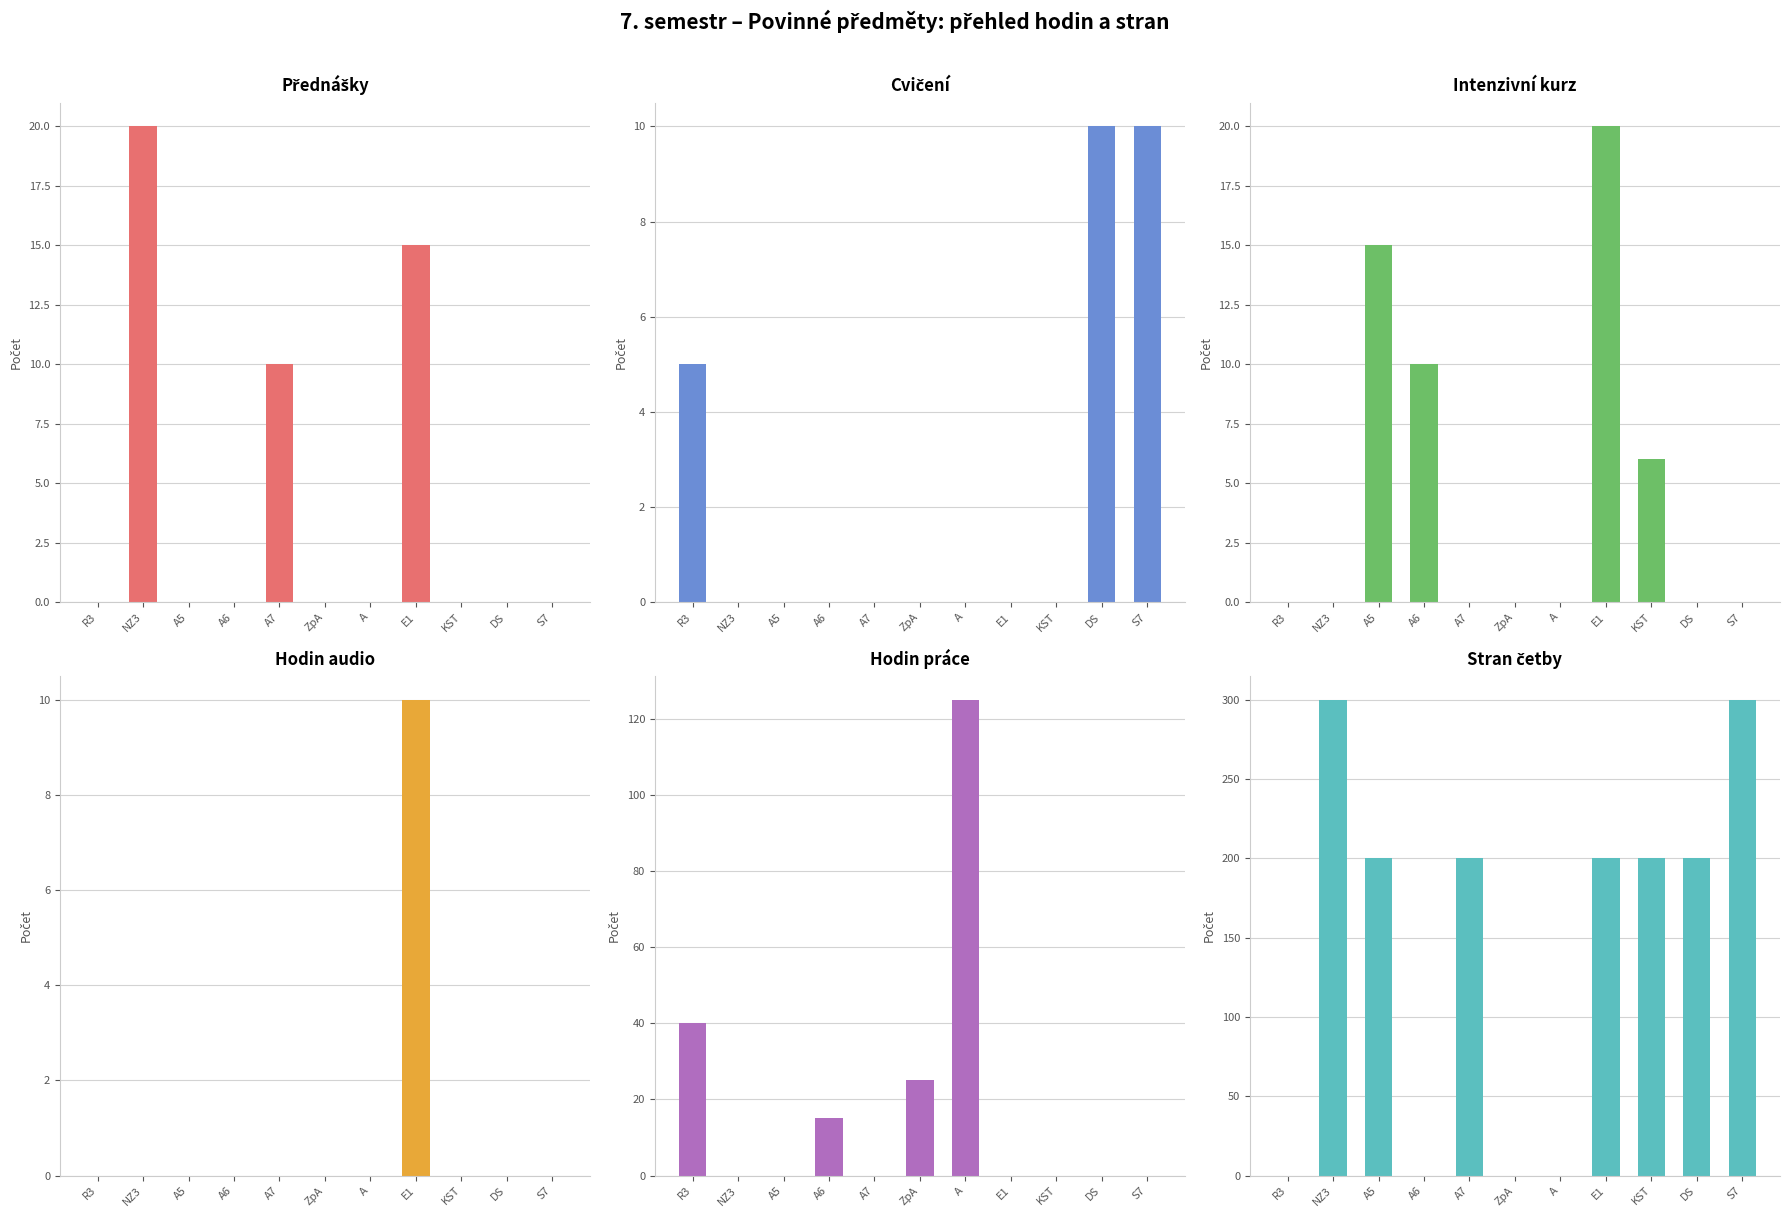

At KST, list the series in order from smallest to largest.

Přednášky, Cvičení, Hodin audio, Hodin práce, Intenzivní kurz, Stran četby